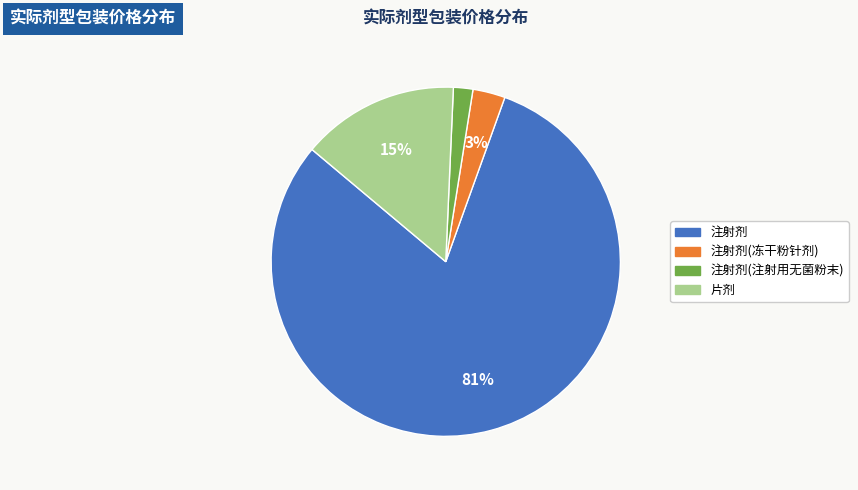

Does any single category account for the majority?

Yes